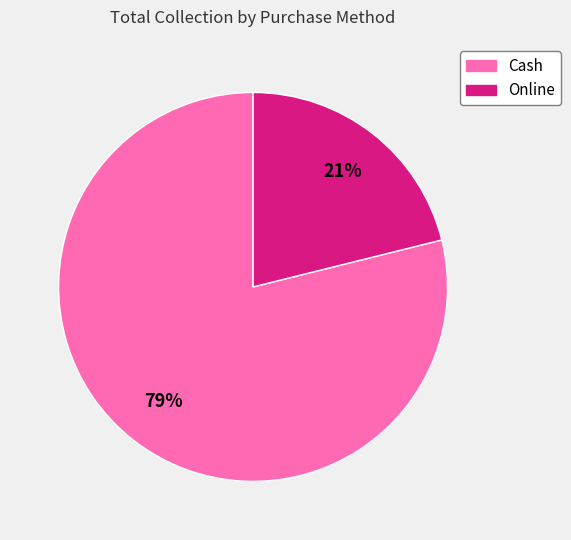

Rank the categories by value from highest to lowest.

Cash, Online